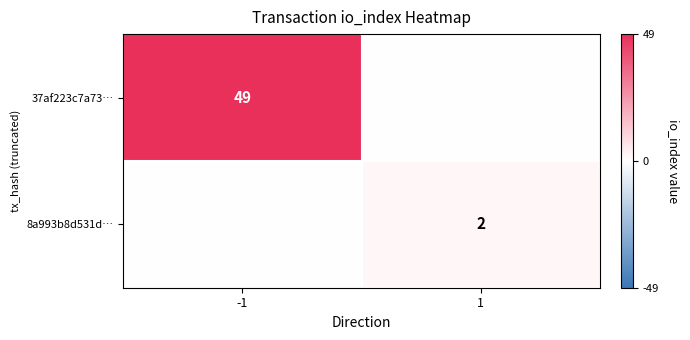

Count the number of categories in the chart.

2